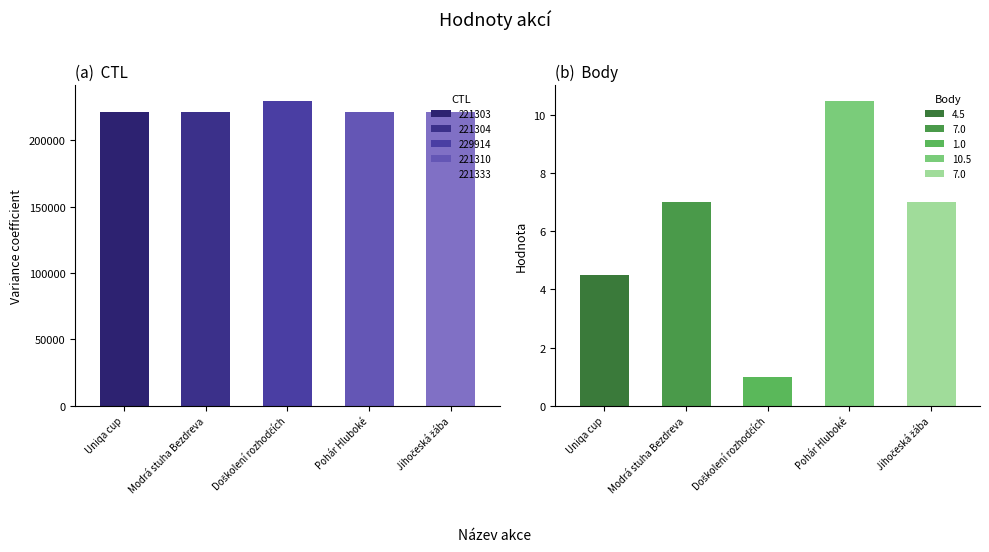

Rank the series by their maximum value, from lowest to highest.

Body, CTL